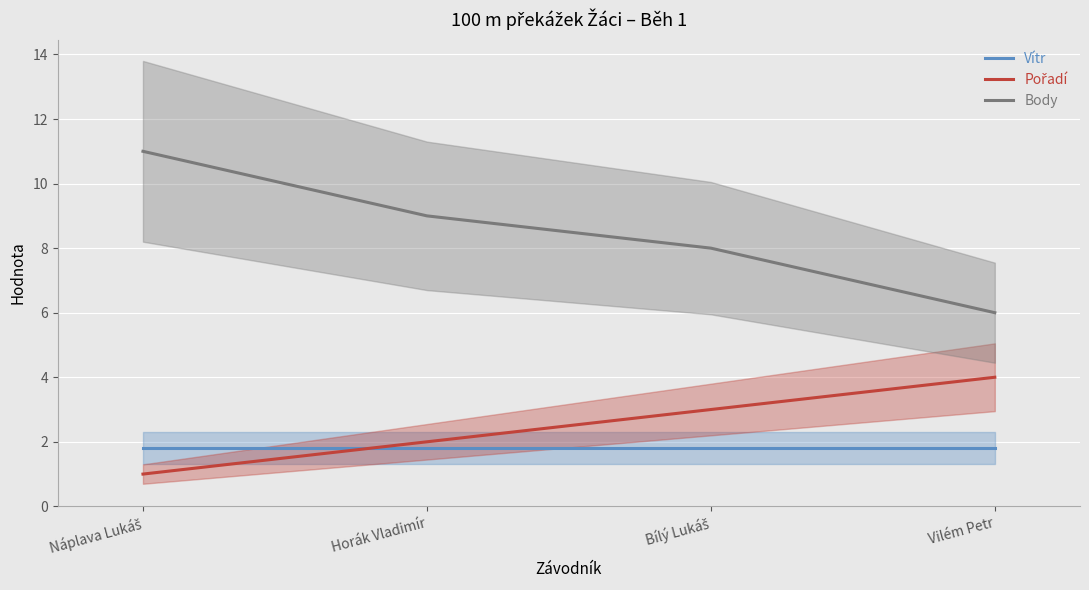

What is the difference between the Pořadí values at Bílý Lukáš and Horák Vladimír?

1.0